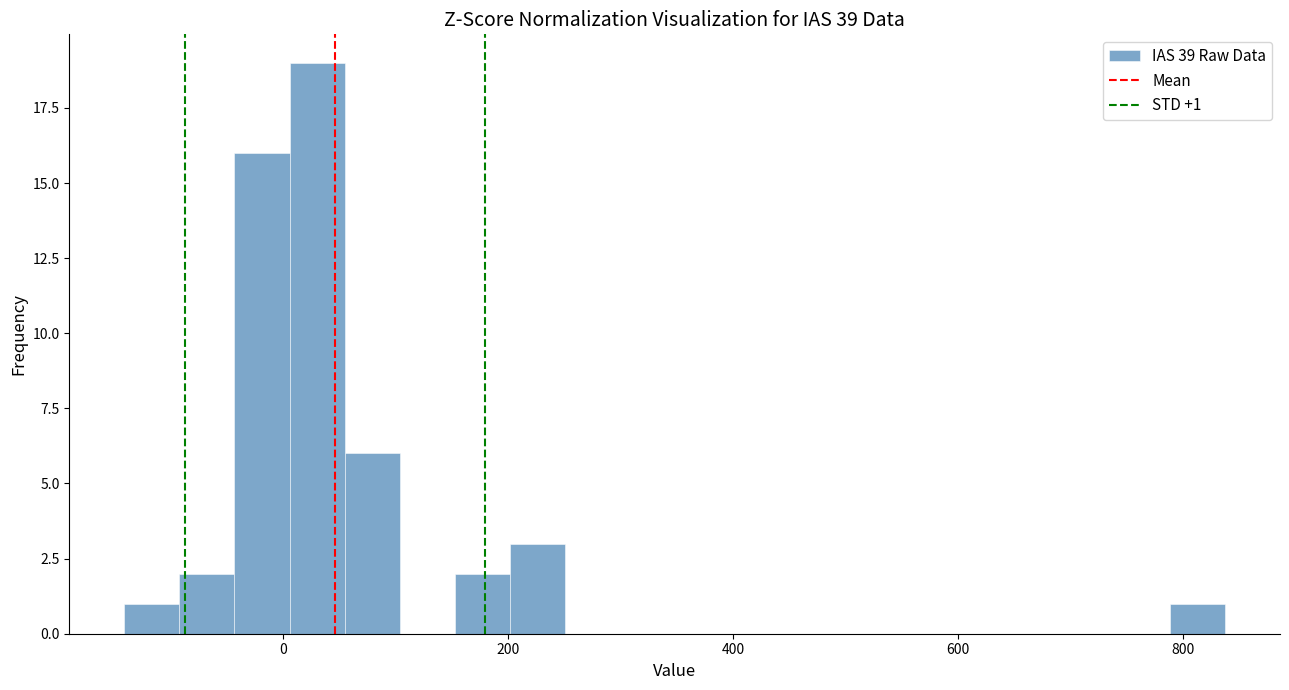

Read against the x-axis, roughly where is the centre of the tallest bar?

40